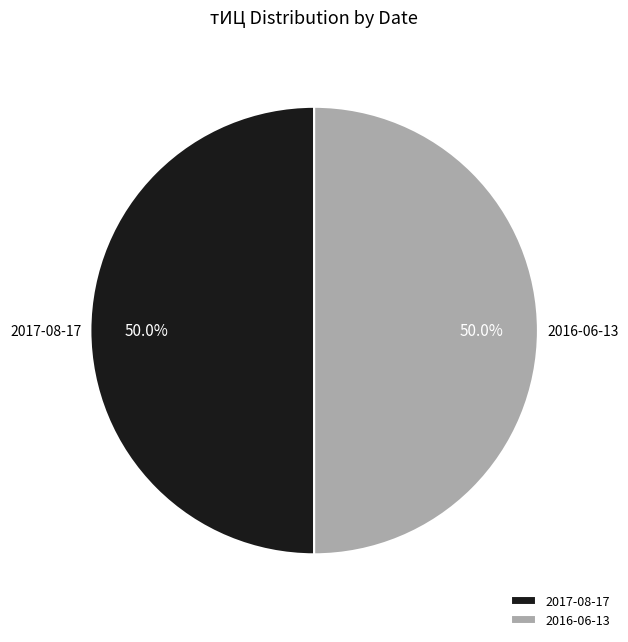

True or false: 2016-06-13 accounts for 42% of the total.

False